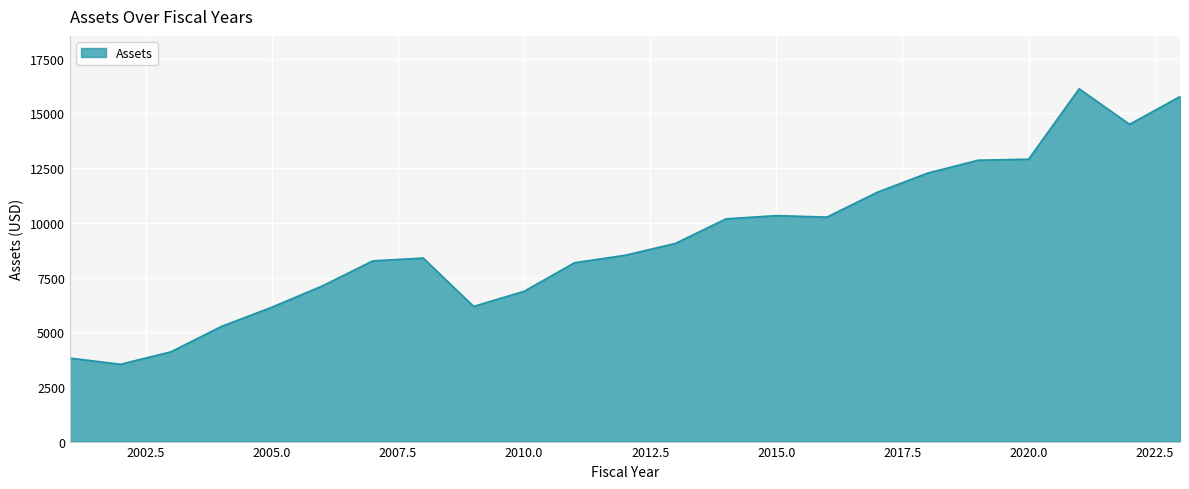

What is the difference between the maximum and minimum values?

12592.8